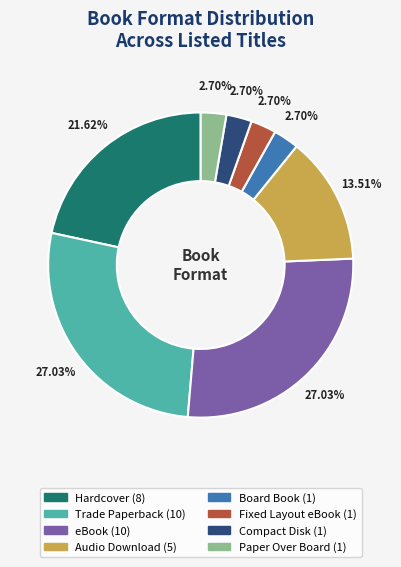

What percentage do Paper Over Board and Fixed Layout eBook together represent?

5.4%